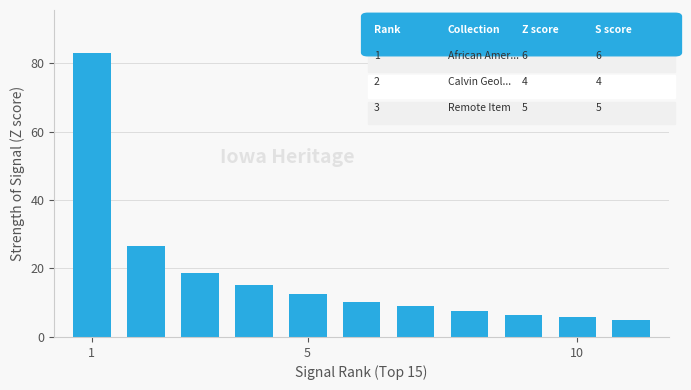

Reading left to right, transcribe all the data shown in this chart.

83.0	26.4	18.8	15.2	12.5	10.3	8.9	7.6	6.5	5.8	4.9